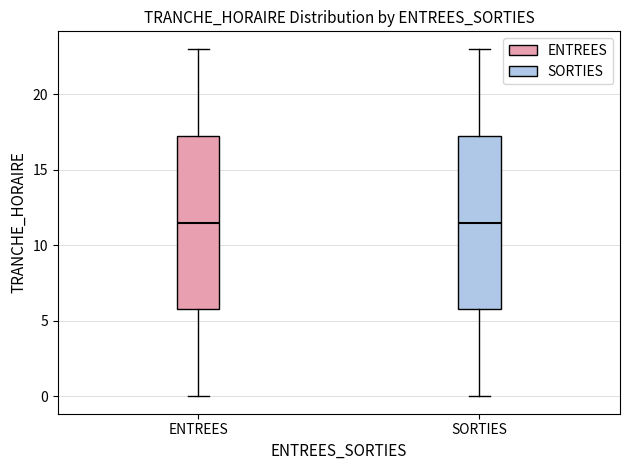

Reading left to right, transcribe this box plot: for each box, give where its median line is, the range the box spans, and where its two whiskers end, as read against the y-axis. The values are not printed on the chart, so give them approximately, as read against the axis.

ENTREES: median 11.5, box 6.0 to 17.5, whiskers 0.0 to 23.0
SORTIES: median 11.5, box 6.0 to 17.5, whiskers 0.0 to 23.0